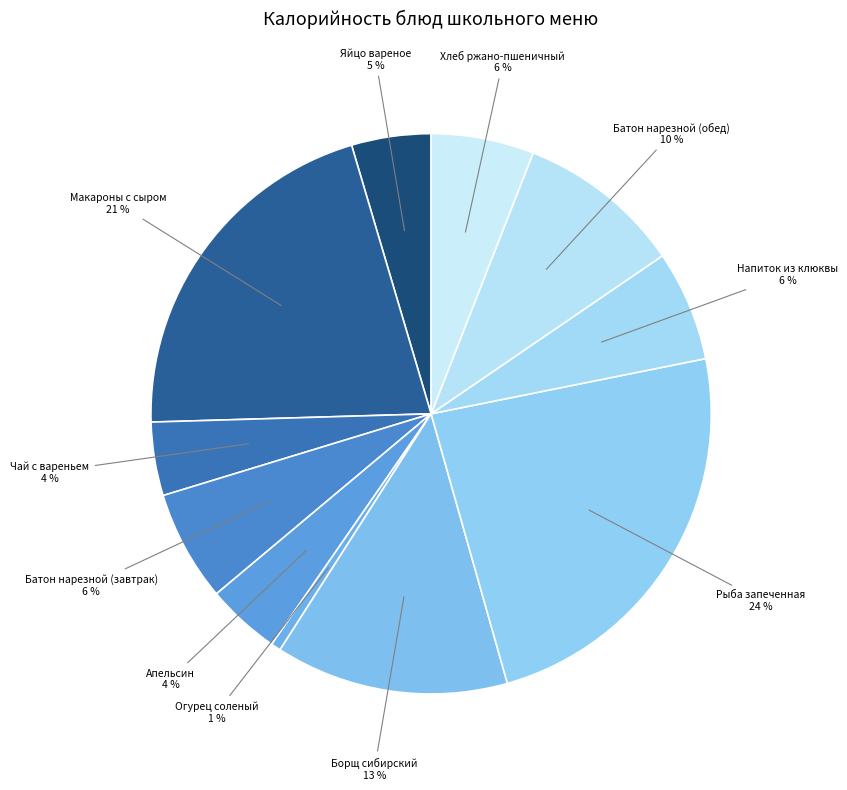

To the nearest percent, what is the average slice percentage?

9%